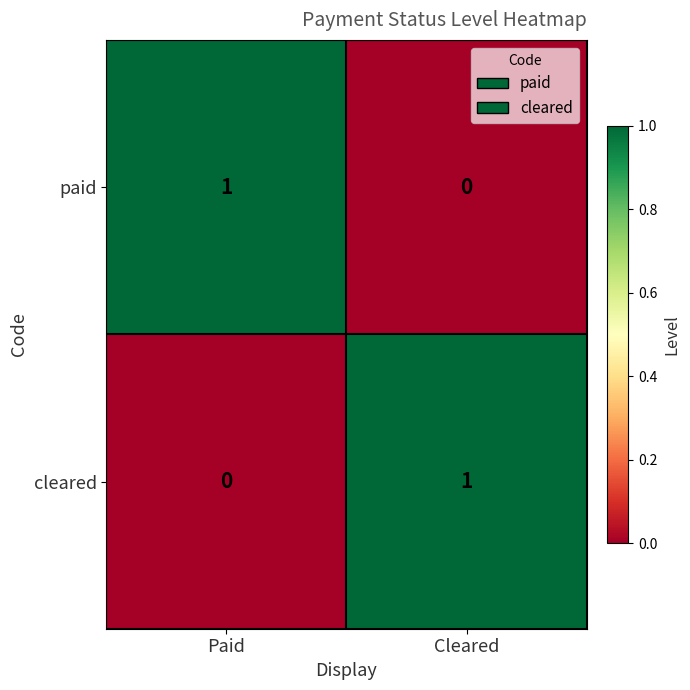

The value of paid at Paid is 1. True or false?

True